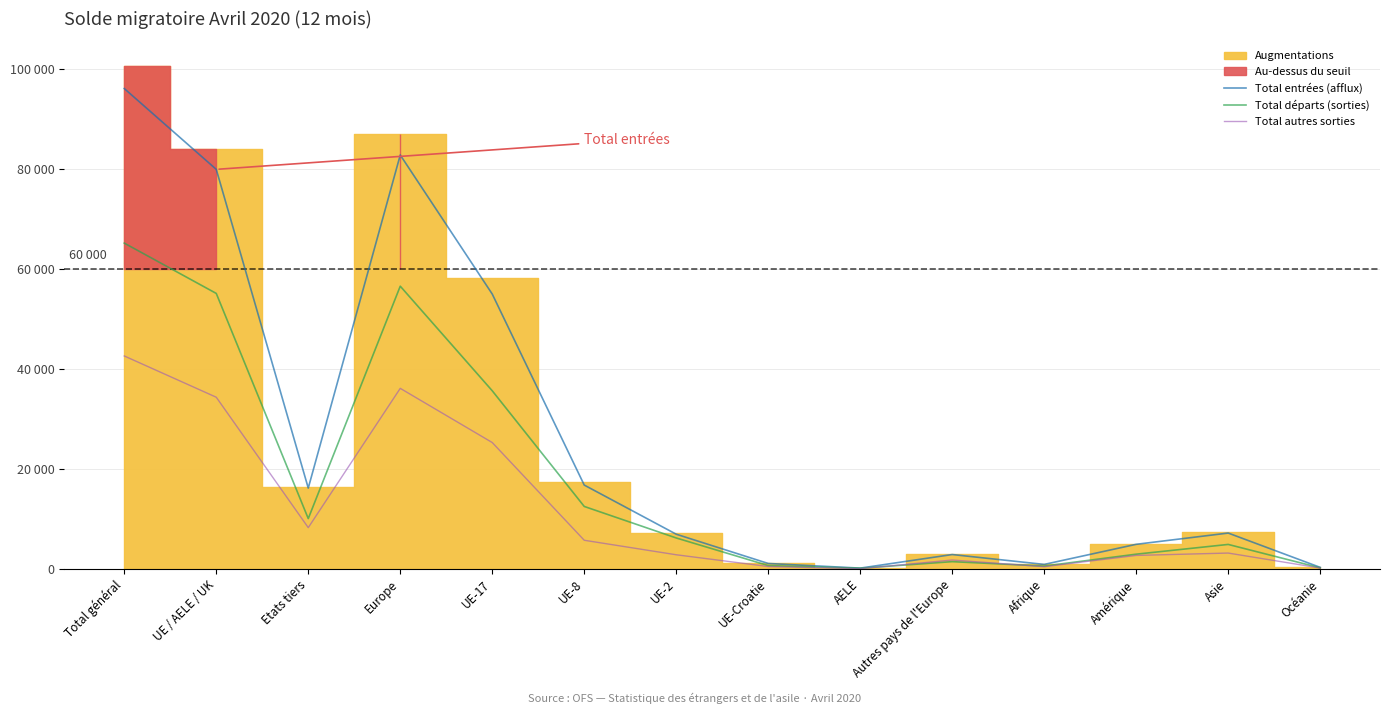

Reading left to right, transcribe all the data shown in this chart.

Total entrées (afflux): 96166	79986	16180	82860	55022	16781	6942	1085	156	2874	898	4923	7174	304
Total départs (sorties): 65221	55149	10072	56600	35658	12501	6192	667	131	1451	565	2947	4898	206
Total autres sorties: 42629	34368	8261	36146	25295	5732	2828	474	39	1778	441	2697	3171	172